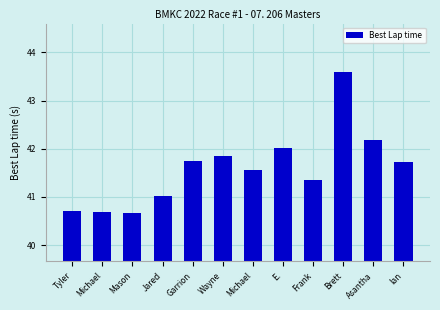

Count the number of data series in this chart.

1